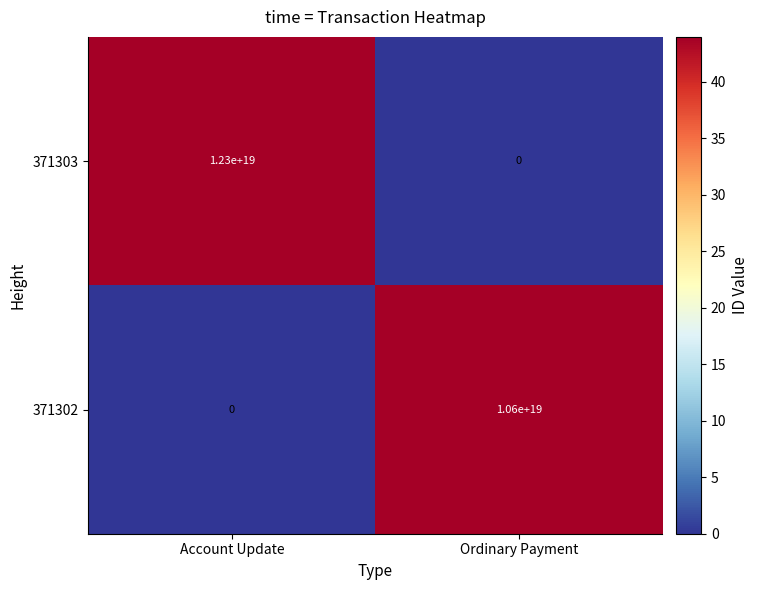

At which label is 371302 closest to 5300000000000000000?

Account Update